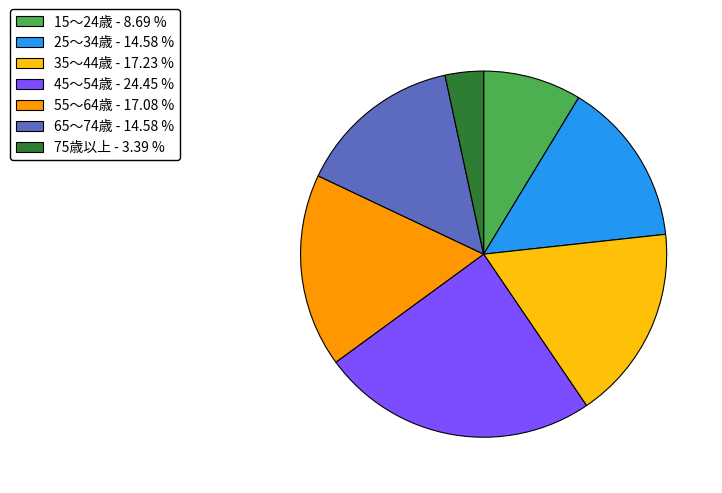

Approximately how many times larger is the value at 65～74歳 - 14.58 % compared to 55～64歳 - 17.08 %?

0.9